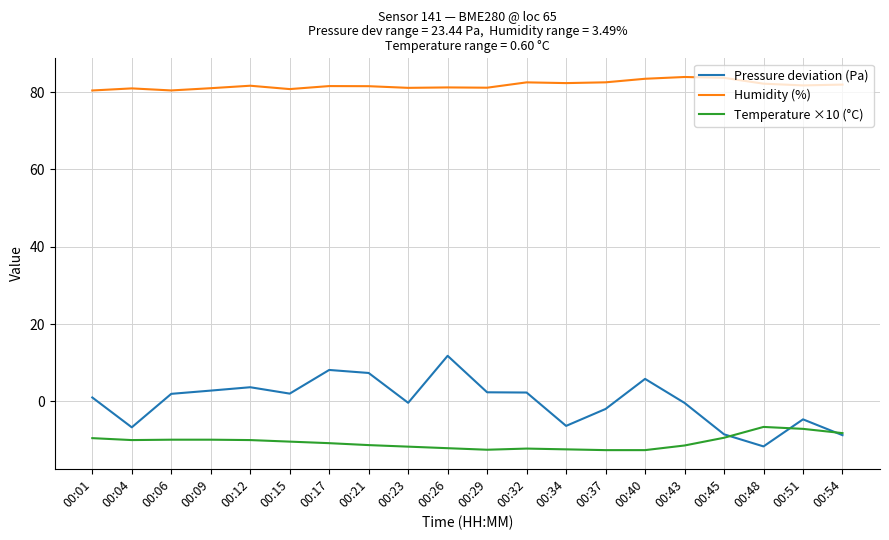

Which series changed the most between 00:04 and 00:21?

Pressure deviation (Pa)